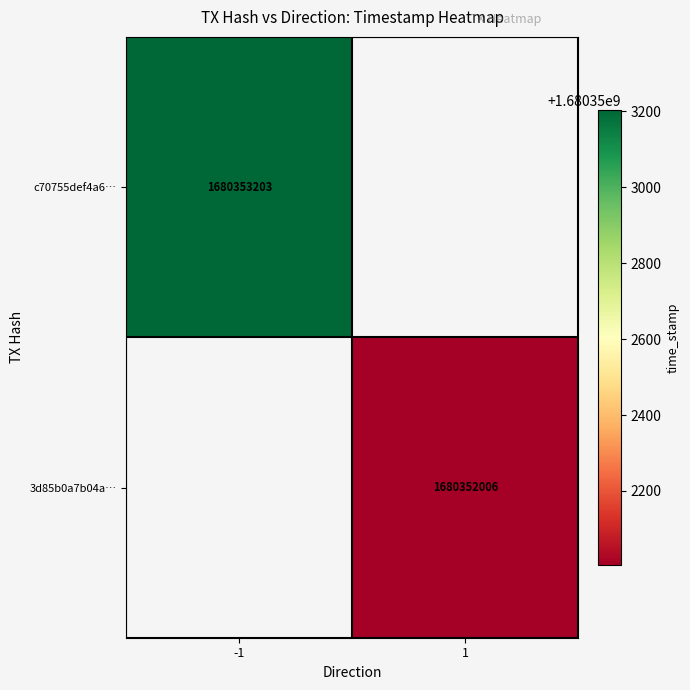

Read the c70755def4a6900cd9b0c386405bd3273bdde3e value at time_stamp, to the nearest 100.

1680353200